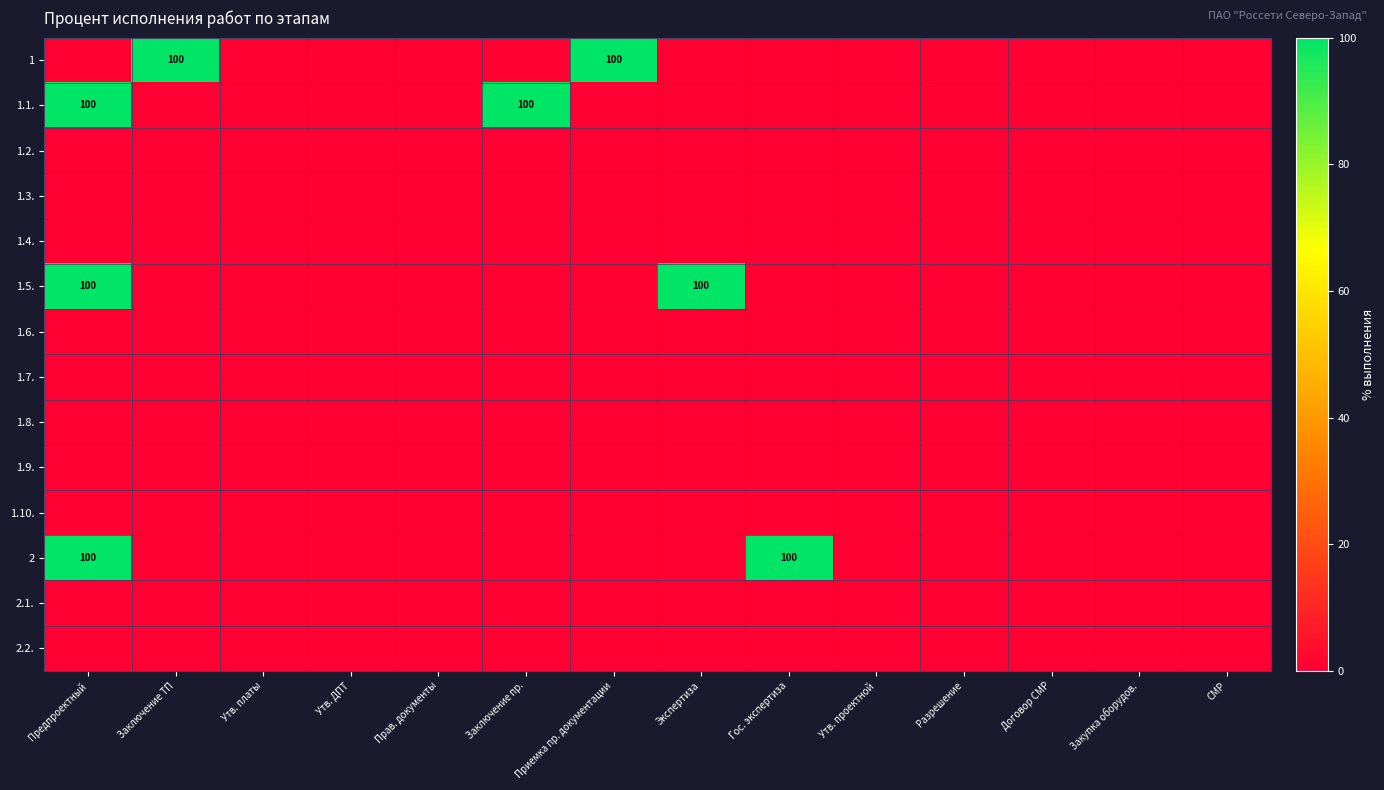

At which category does the chart reach its minimum across all series?

Предпроектный